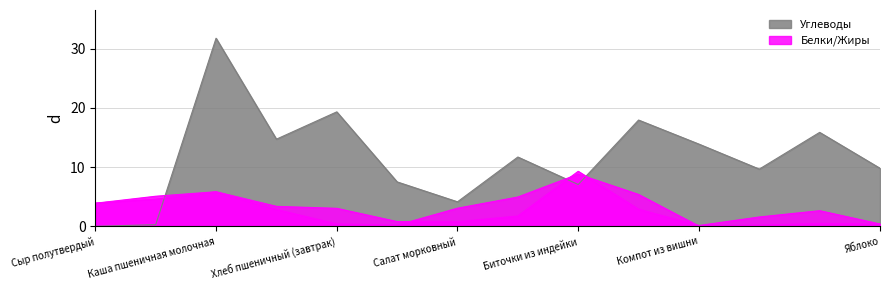

At Компот из вишни, list the series in order from smallest to largest.

Жиры, Белки, Углеводы